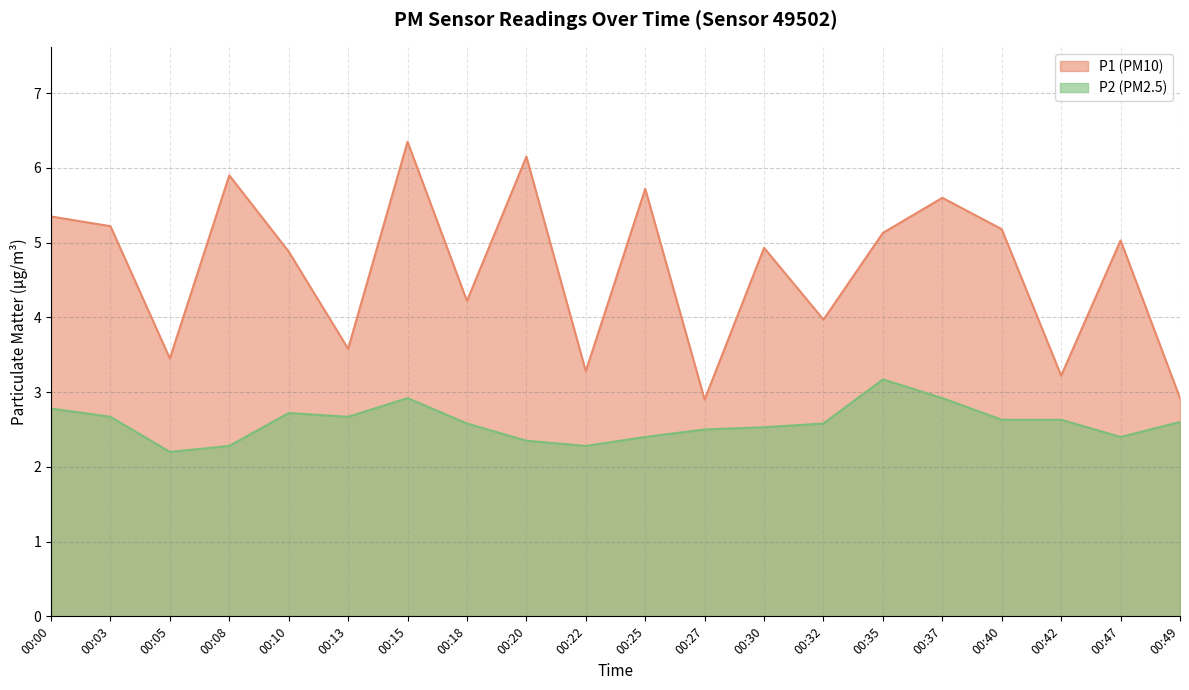

Is it true that P1 equals 6.2 at 00:20?

True